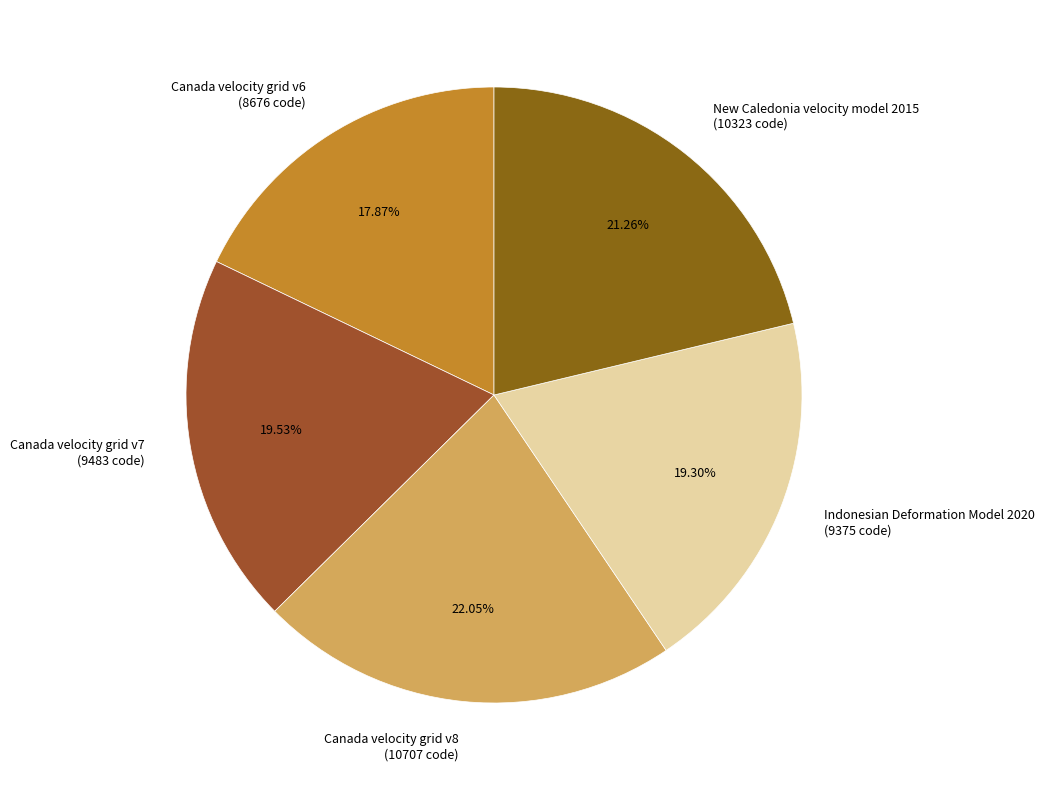

Does Canada velocity grid v7 represent more than half of the total?

No